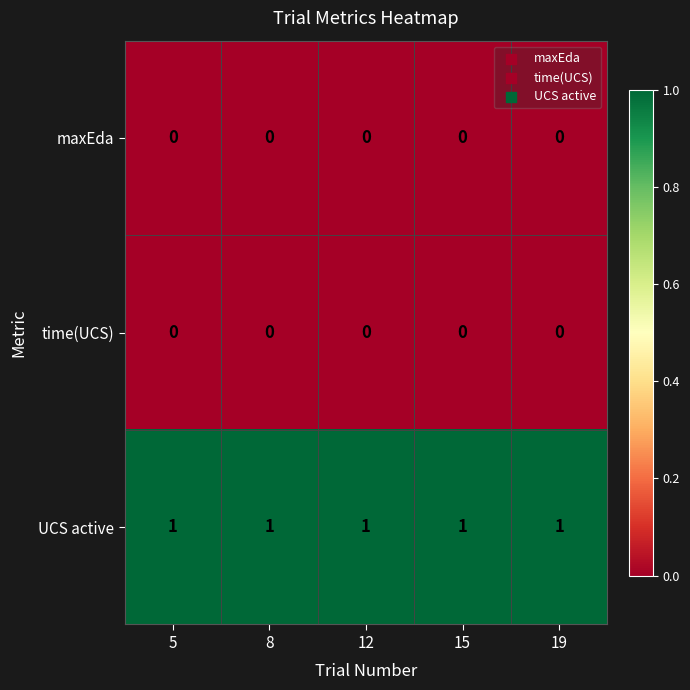

The value of time(UCS) at 19 is 0. True or false?

True